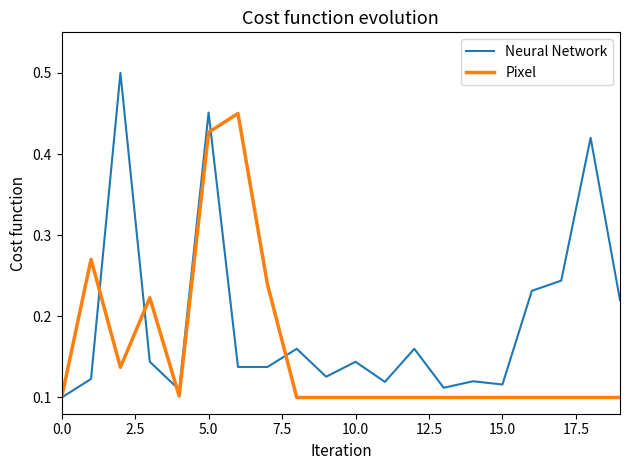

Which series has the widest spread of values?

Neural Network